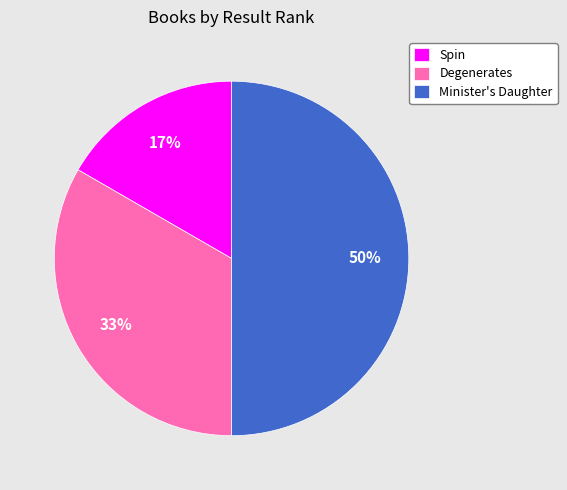

What percentage is the Spin slice, to the nearest percent?

17%